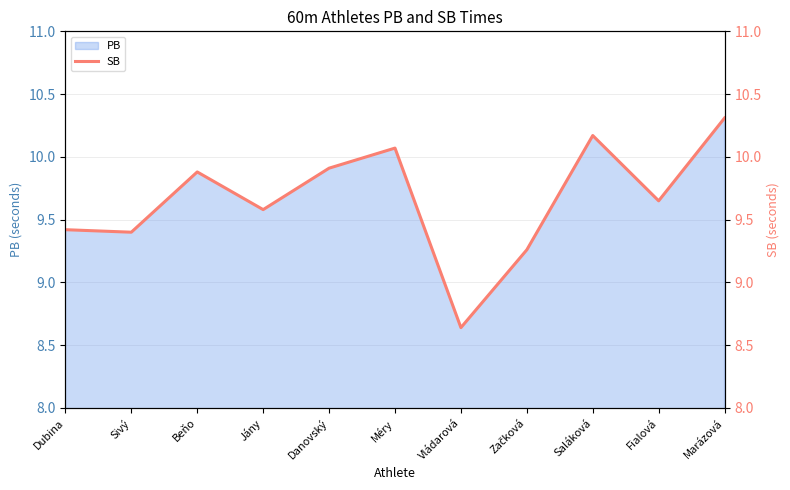

Approximately how many times larger is the value at Danovský compared to Beňo?

1.0